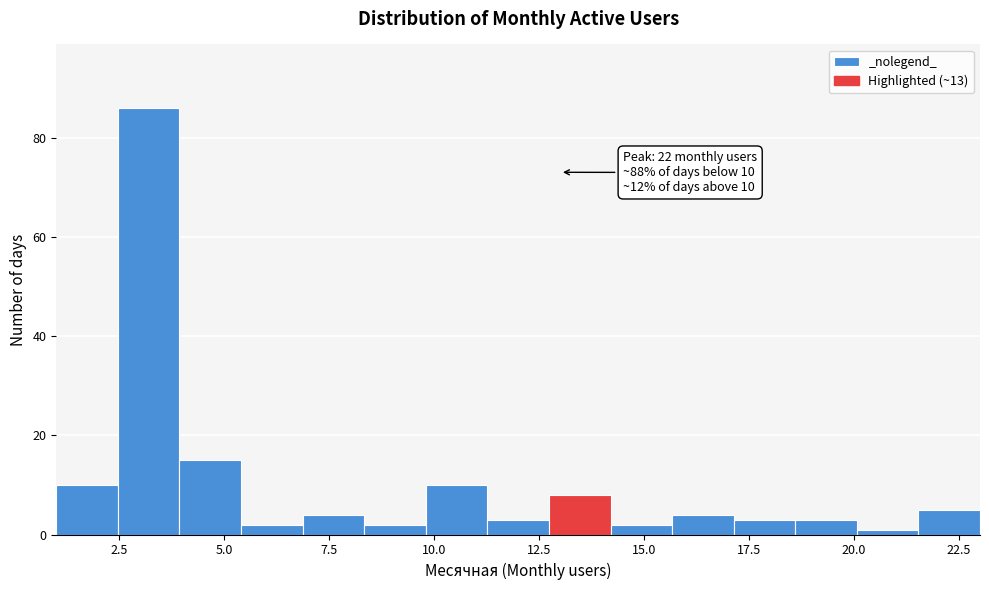

Read against the x-axis, roughly where is the centre of the tallest bar?

3.0